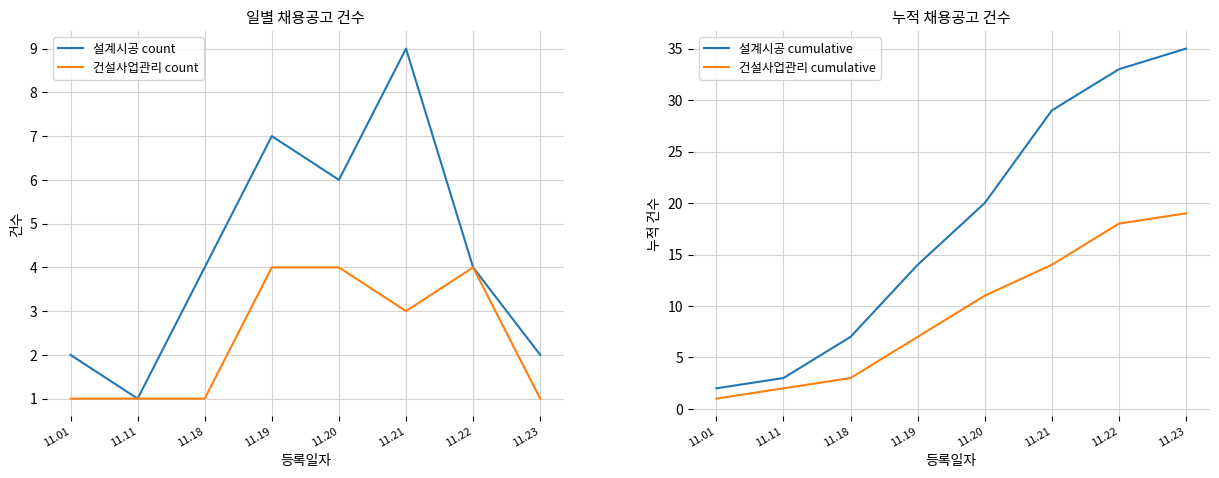

Is this an area chart (filled region under the line)?

No